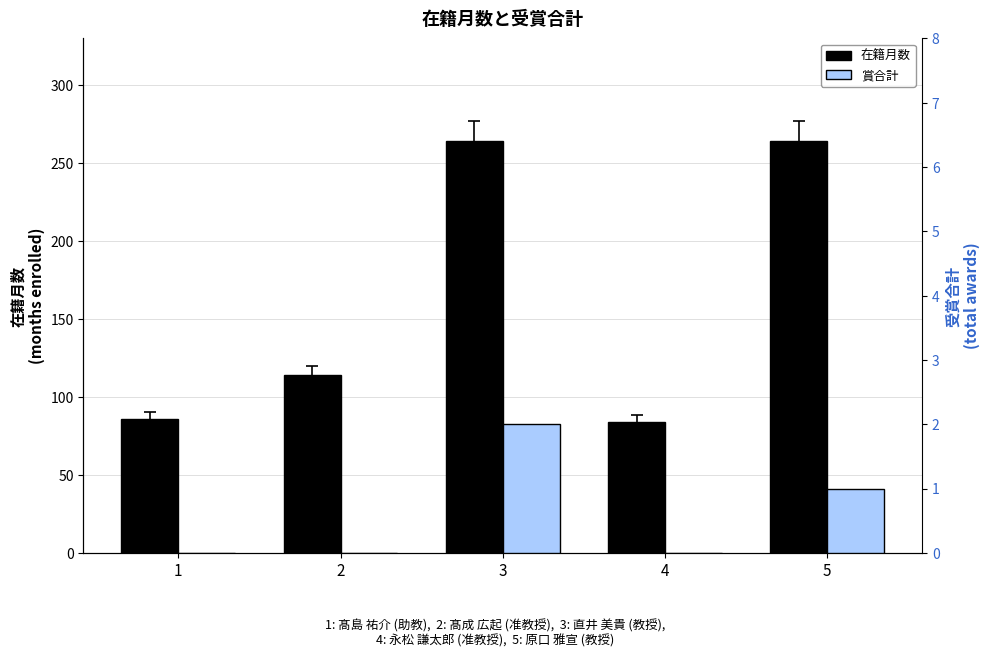

What is the sum of the 在籍月数 values at 5 and 3?

528